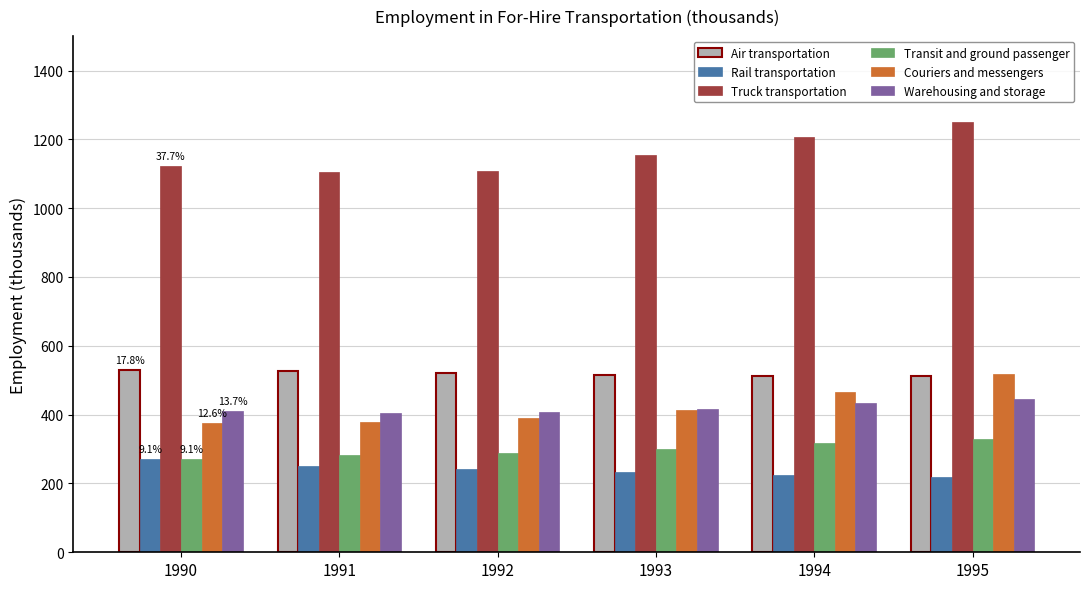

What is the difference between the second highest and second lowest values in the Rail transportation series?

28.5